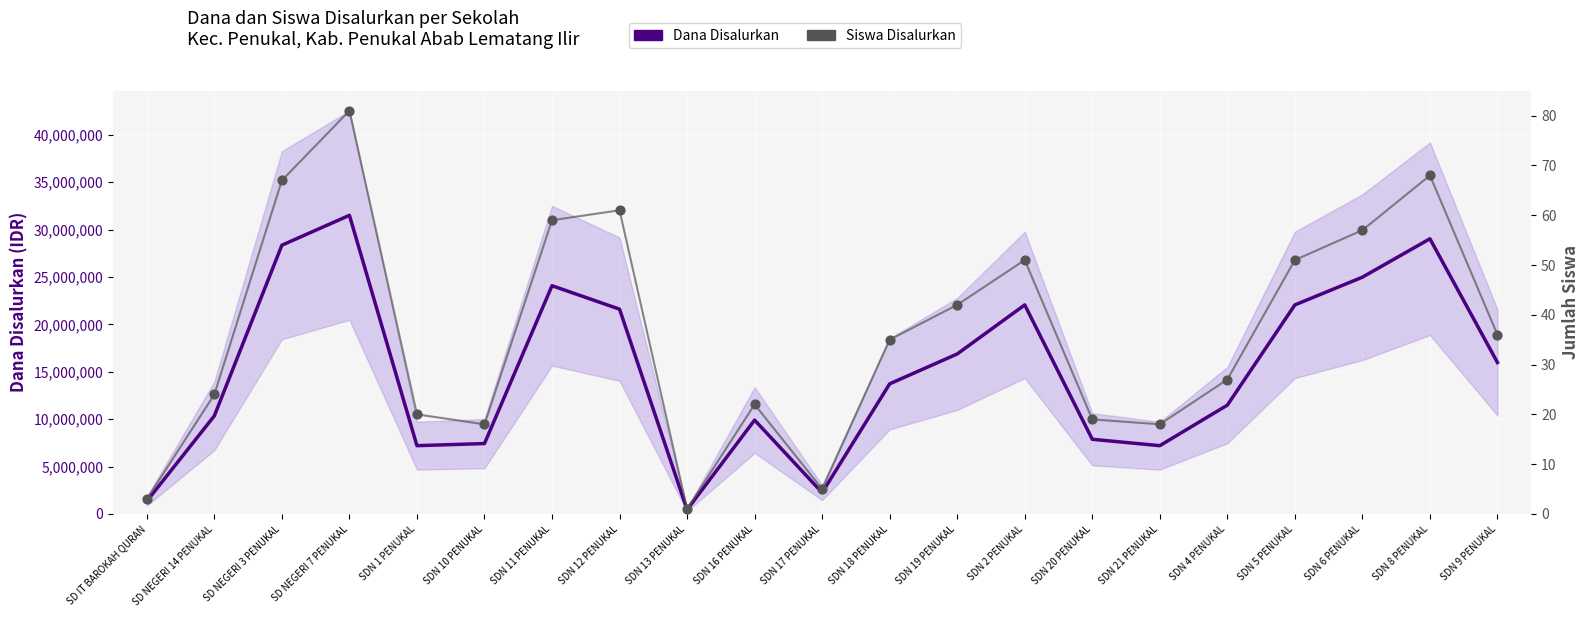

Which series has the largest Y range (max minus min)?

Dana Disalurkan